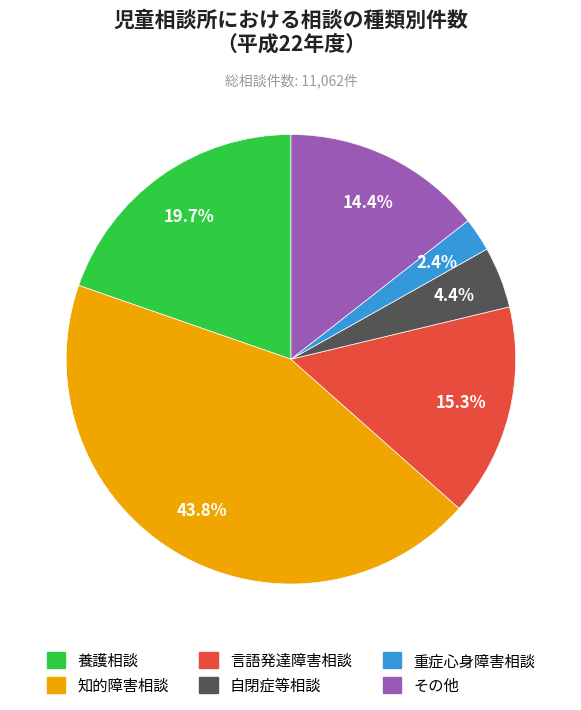

To the nearest percent, what percentage of the pie is その他?

14%